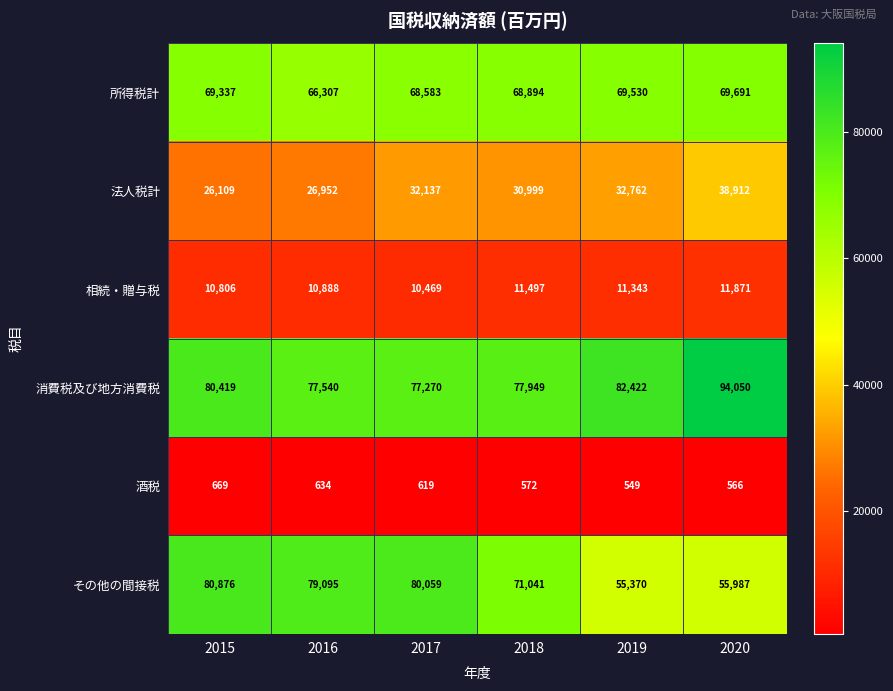

Which series has the largest range (max minus min)?

その他の間接税